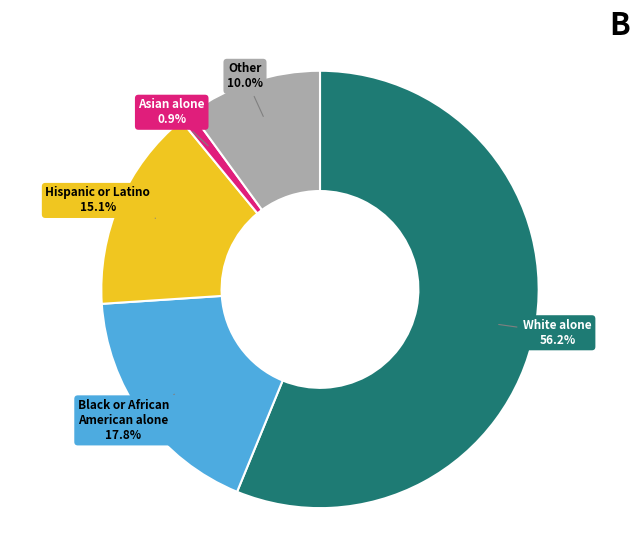

Is there a majority slice in this chart?

Yes